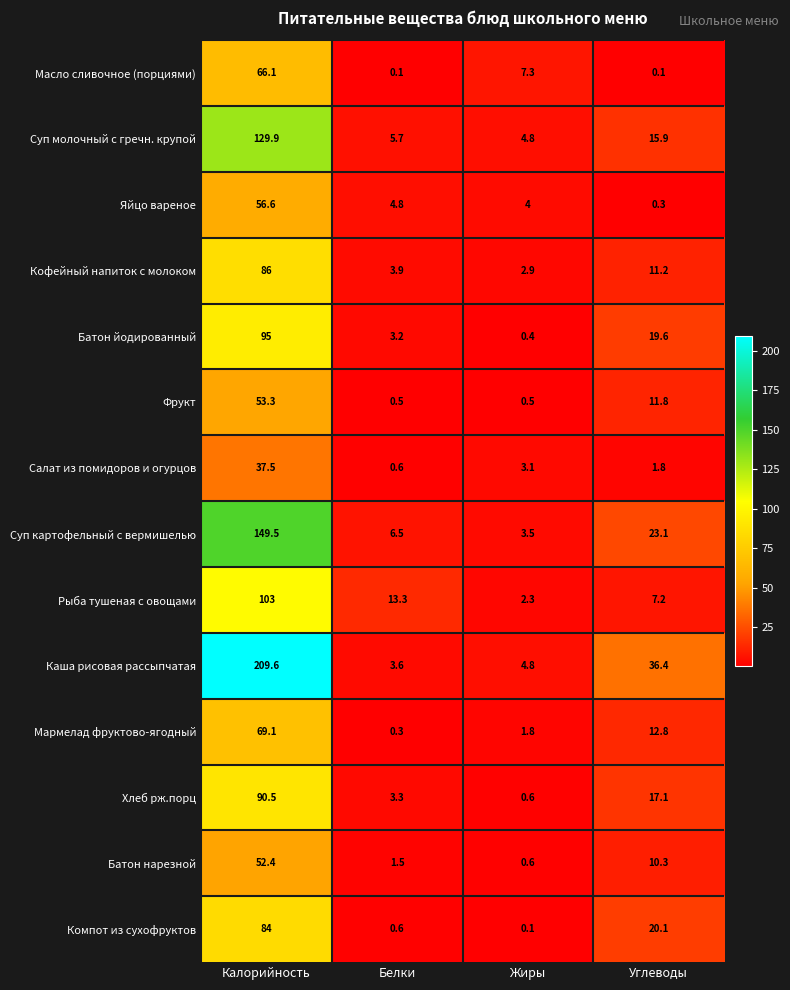

What is the spread (max minus min) of values at Жиры?

7.2